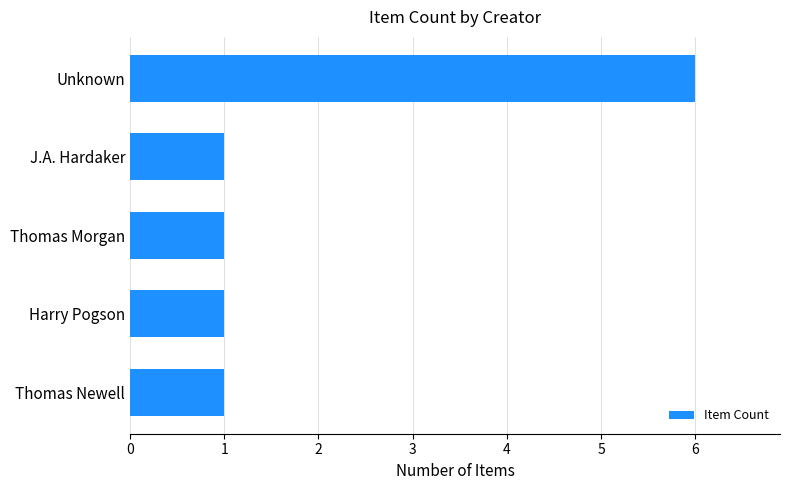

What is the ratio of the value at Unknown to the value at J.A. Hardaker?

6.0